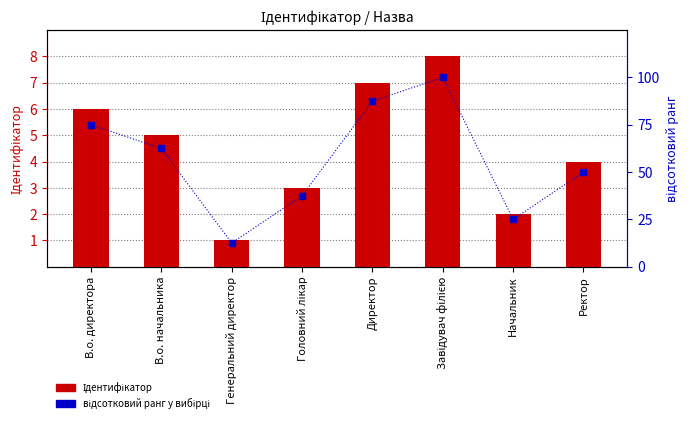

How many groups of bars are there?

8